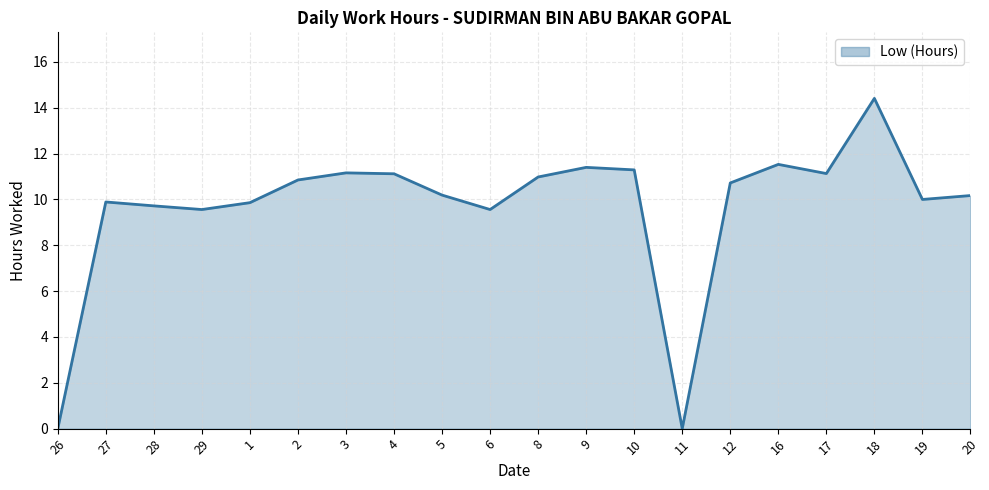

What position from the right is 20?

1